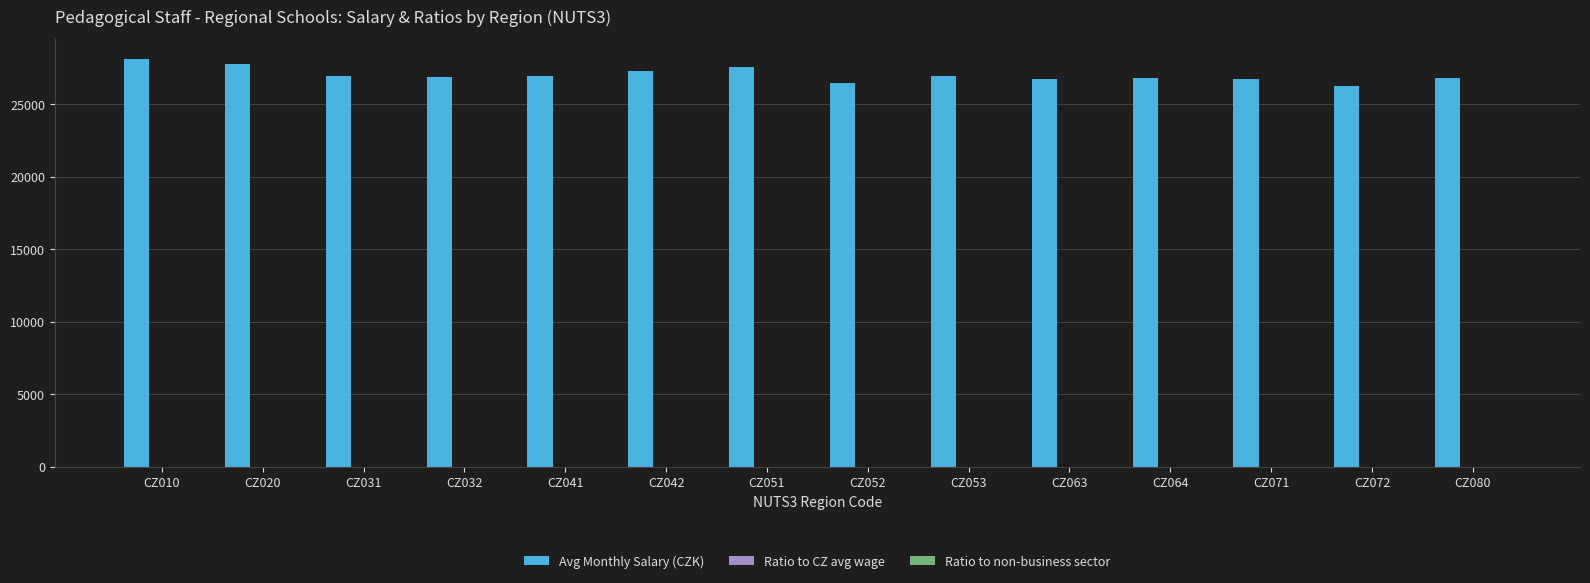

Which series has the largest total across all categories?

Avg Monthly Salary (CZK)